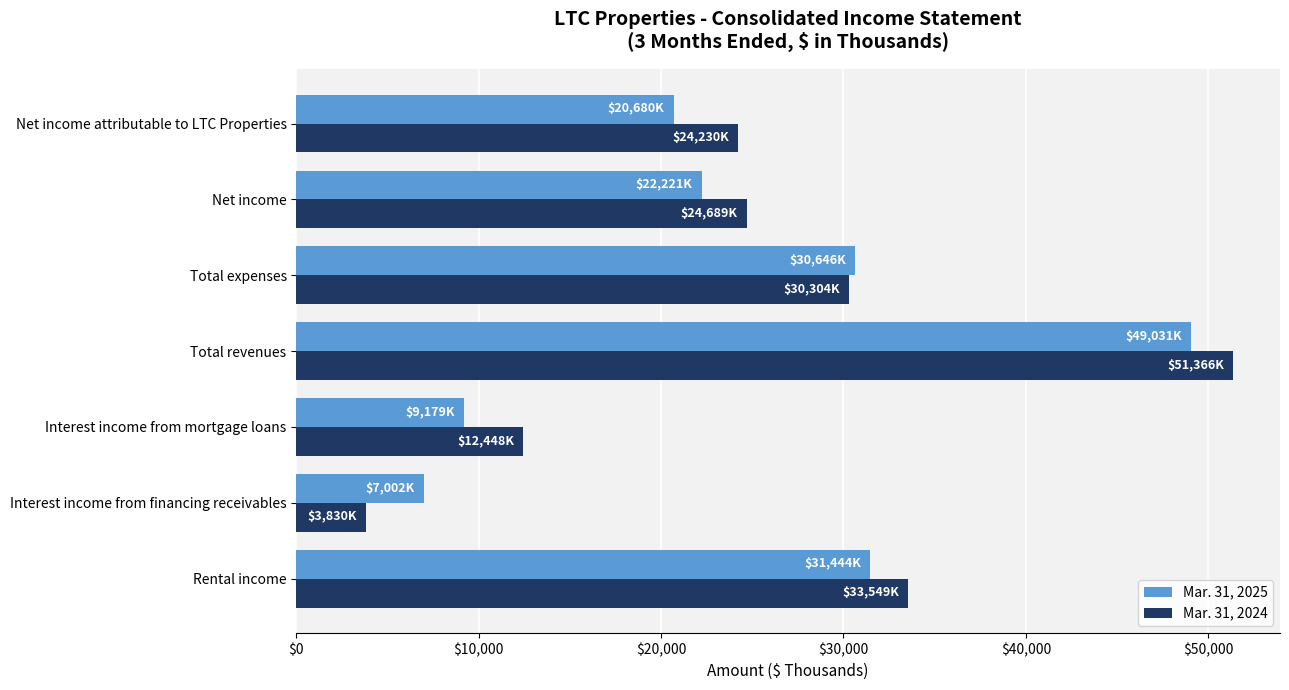

Is it true that Mar. 31, 2024 equals 16262 at Net income?

False